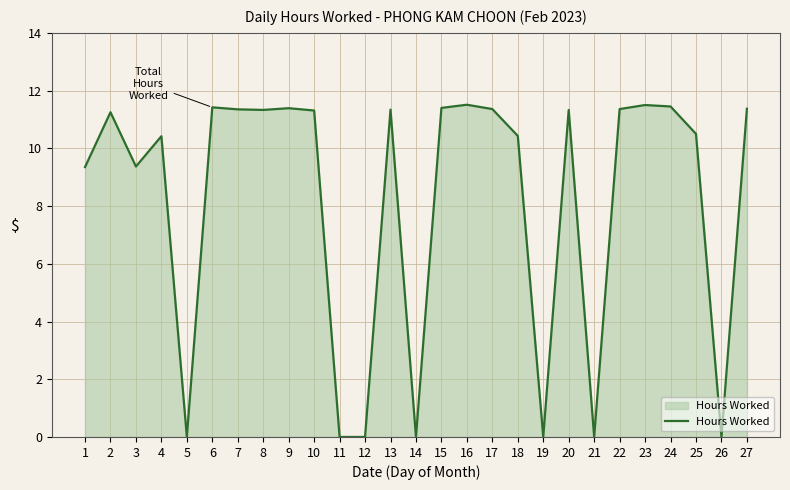

Where does the data first go above 11?

2